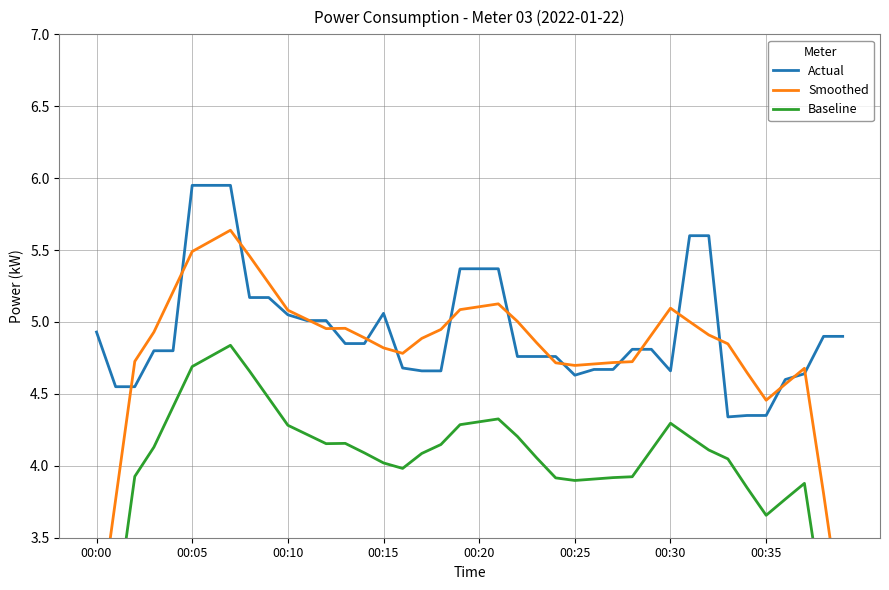

Reading right to left, extract all data points from this chart.

Actual: 4.9	4.9	4.6	4.6	4.3	4.3	4.3	5.6	5.6	4.7	4.8	4.8	4.7	4.7	4.6	4.8	4.8	4.8	5.4	5.4	5.4	4.7	4.7	4.7	5.1	4.8	4.8	5.0	5.0	5.0	5.2	5.2	6.0	6.0	6.0	4.8	4.8	4.5	4.5	4.9
Smoothed: 2.9	3.8	4.7	4.6	4.5	4.6	4.8	4.9	5.0	5.1	4.9	4.7	4.7	4.7	4.7	4.7	4.9	5.0	5.1	5.1	5.1	4.9	4.9	4.8	4.8	4.9	5.0	5.0	5.0	5.1	5.3	5.5	5.6	5.6	5.5	5.2	4.9	4.7	3.8	2.8
Baseline: 2.1	3.0	3.9	3.8	3.7	3.8	4.0	4.1	4.2	4.3	4.1	3.9	3.9	3.9	3.9	3.9	4.1	4.2	4.3	4.3	4.3	4.1	4.1	4.0	4.0	4.1	4.2	4.2	4.2	4.3	4.5	4.7	4.8	4.8	4.7	4.4	4.1	3.9	3.0	2.0